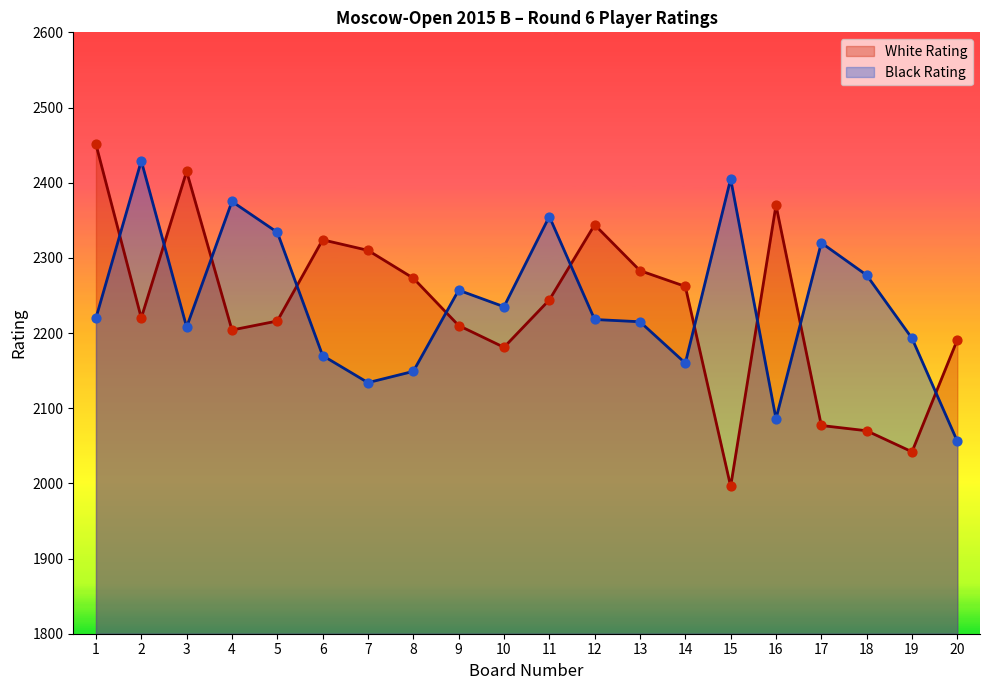

Which series has the widest spread of Y values?

White Rating